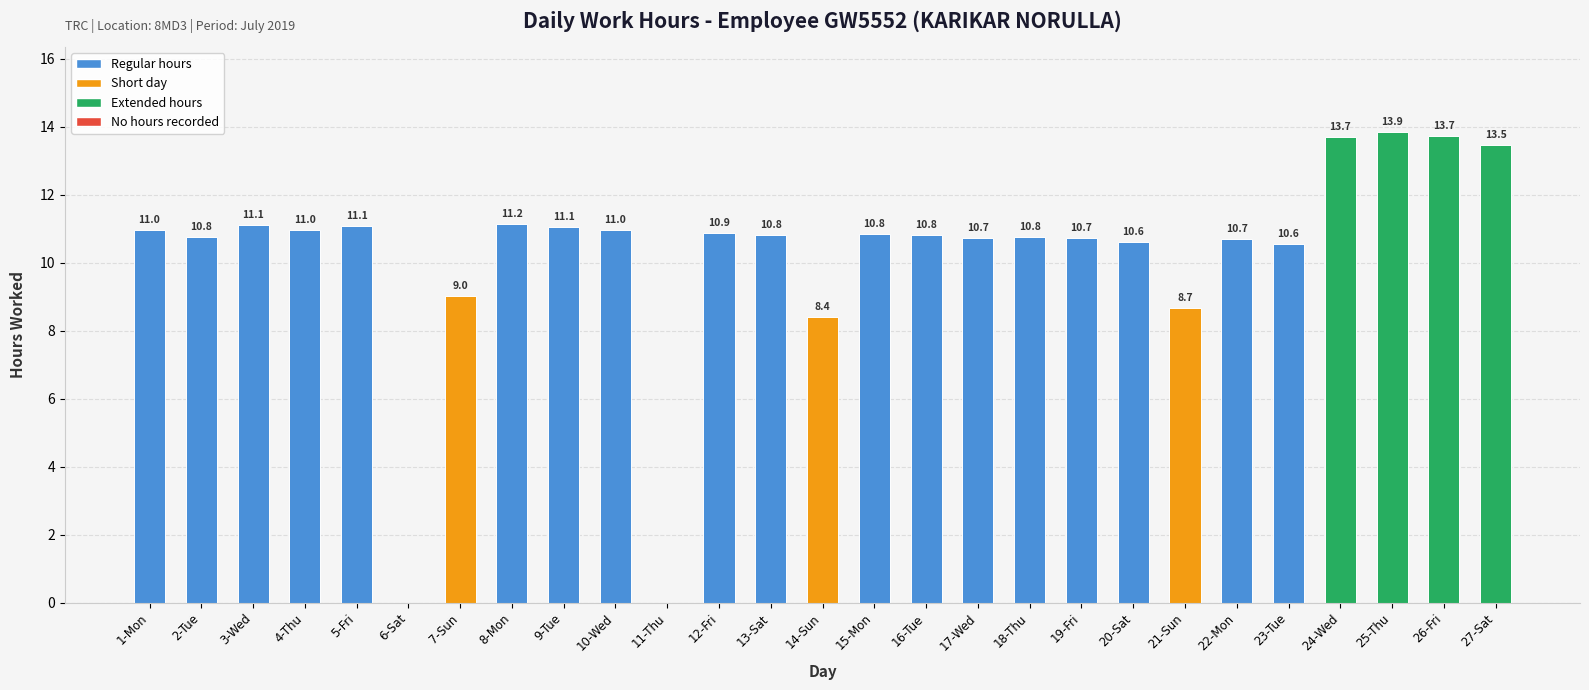

At which category does the chart reach its peak across all series?

25-Thu